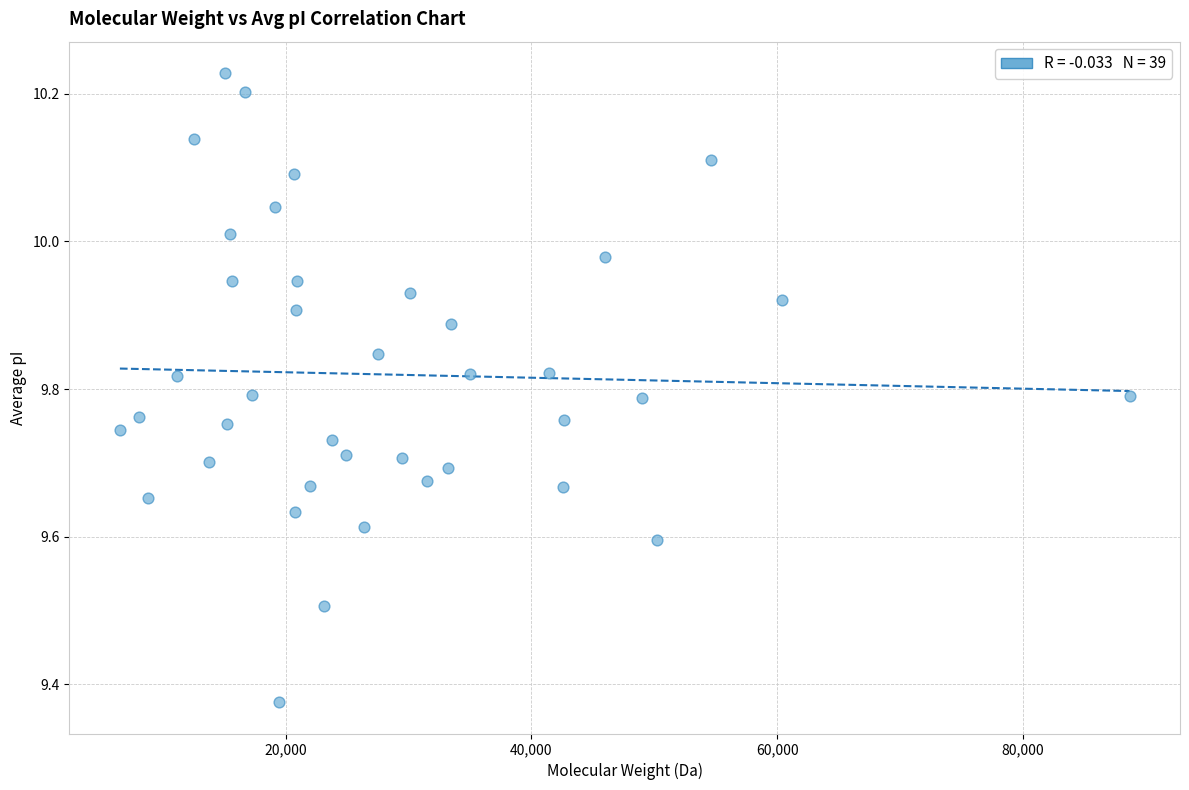

What is the range of X values (max minus min)?

82136.7